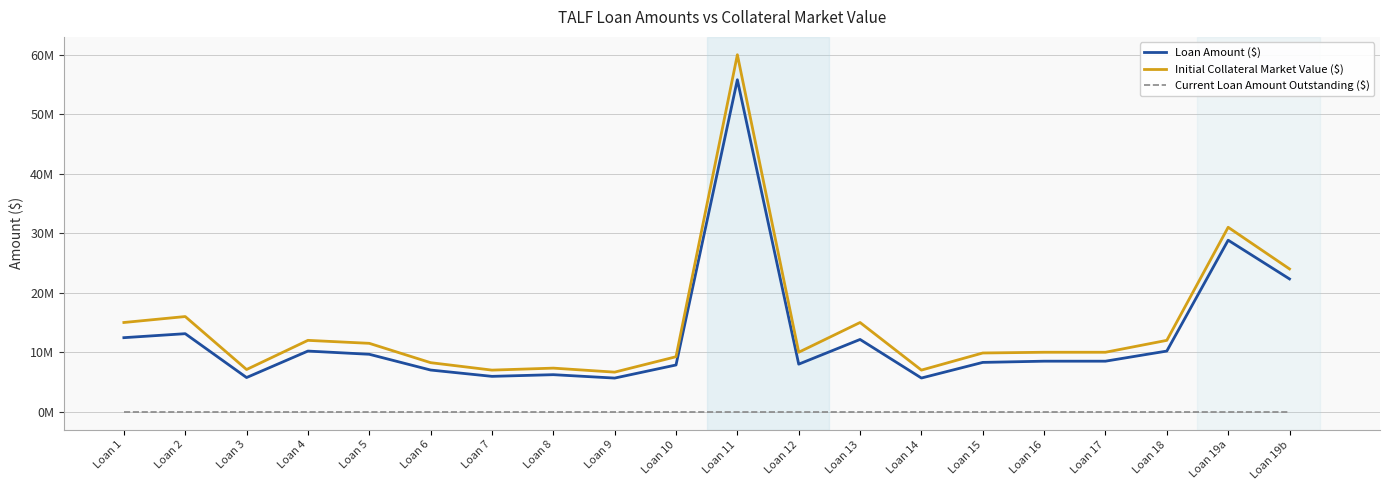

What value does the Loan Amount ($) series have at Loan 15?

8296231.2